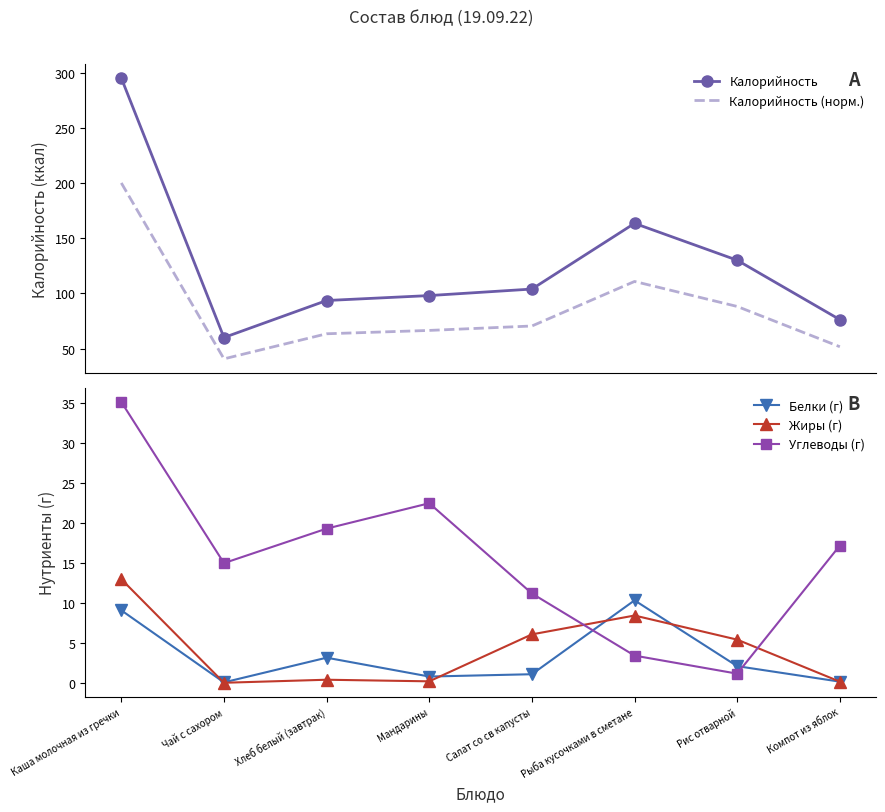

What are all the series names shown in the legend?

Калорийность, Калорийность (норм.), Белки (г), Жиры (г), Углеводы (г)